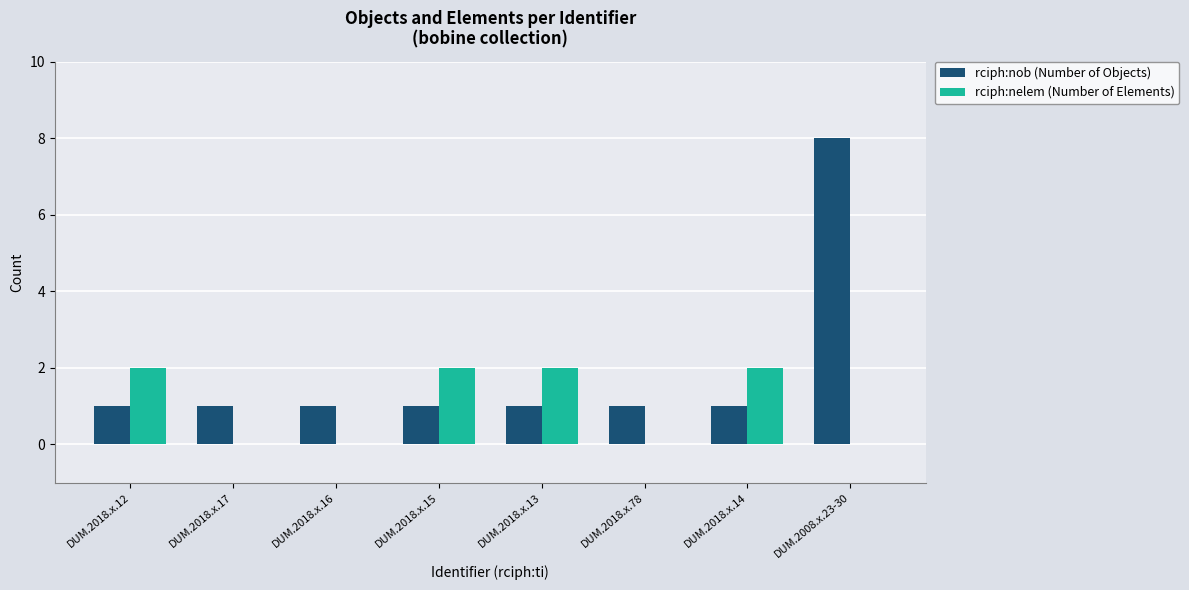

At which category is the sum across all series the highest?

DUM.2008.x.23-30